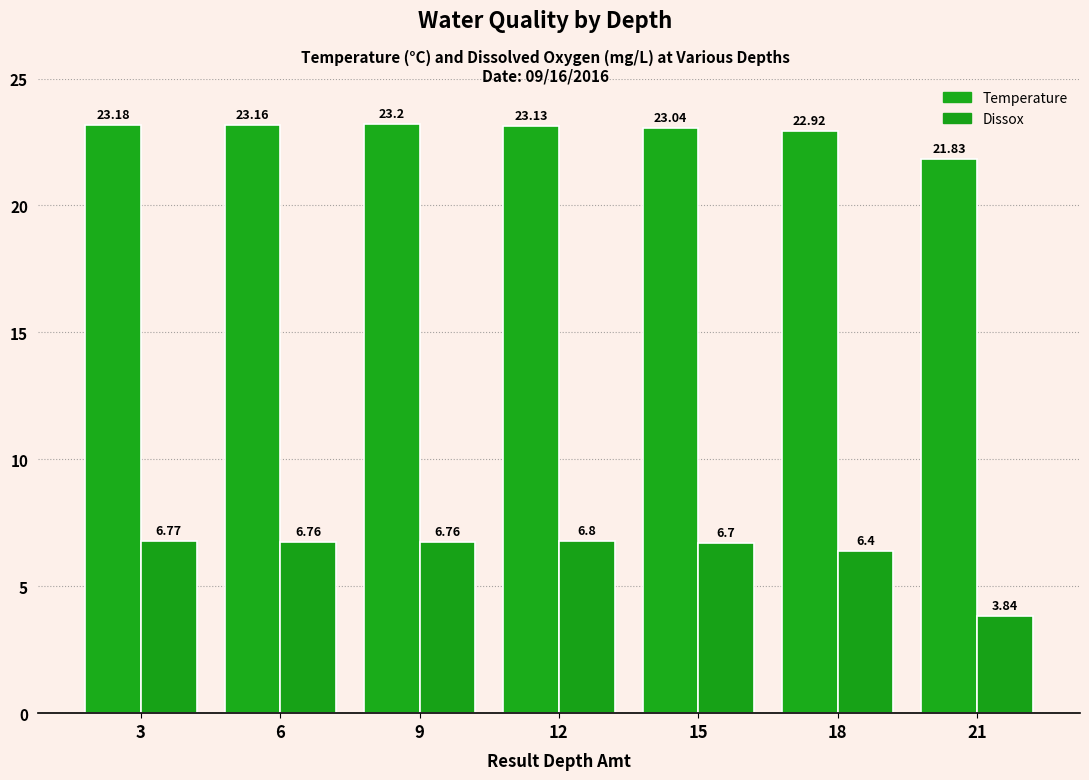

How many data points does each series have?

7